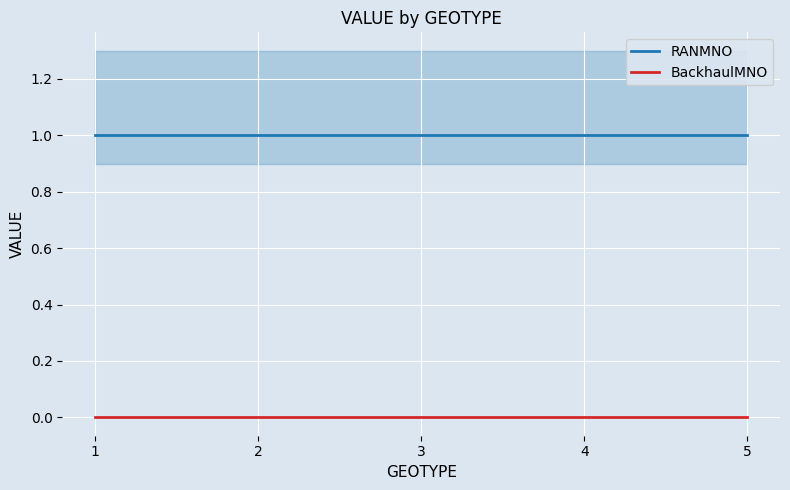

True or false: RANMNO and BackhaulMNO intersect in this chart.

False